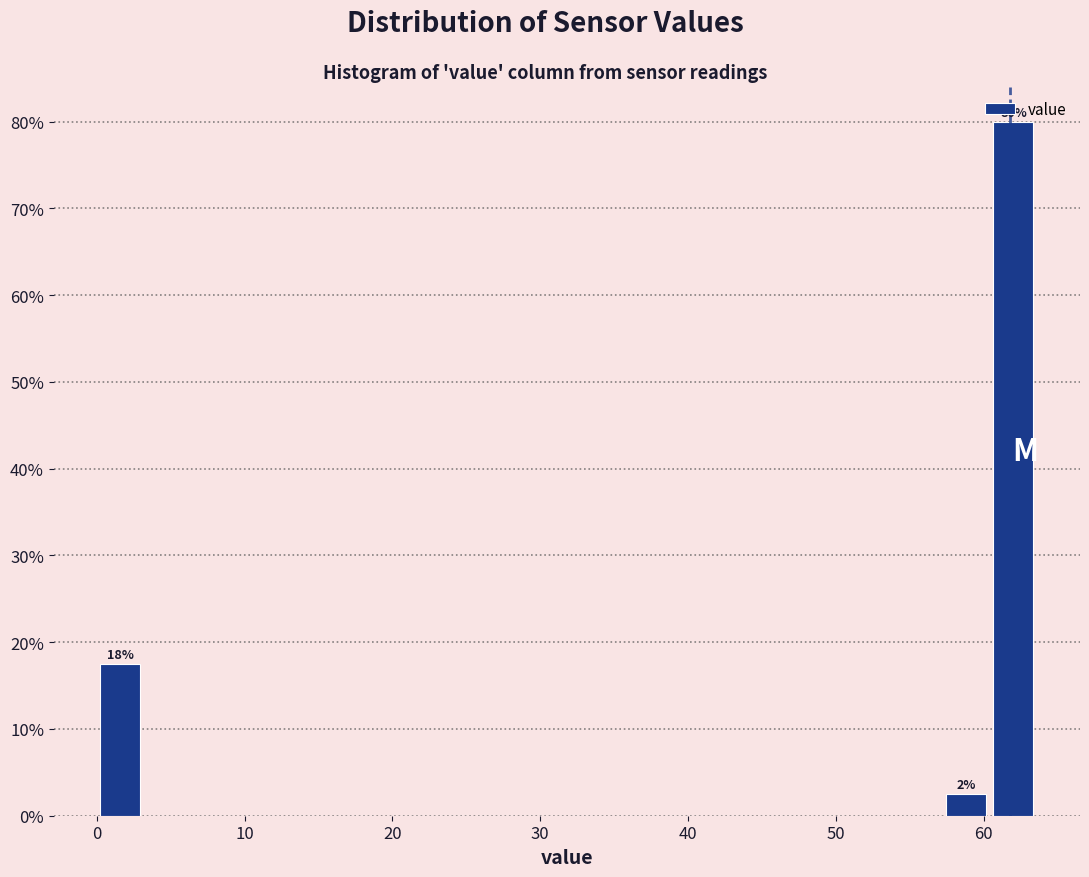

Around what value on the x-axis is the tallest bar? Give the approximate position of its centre, as read against the axis.

62